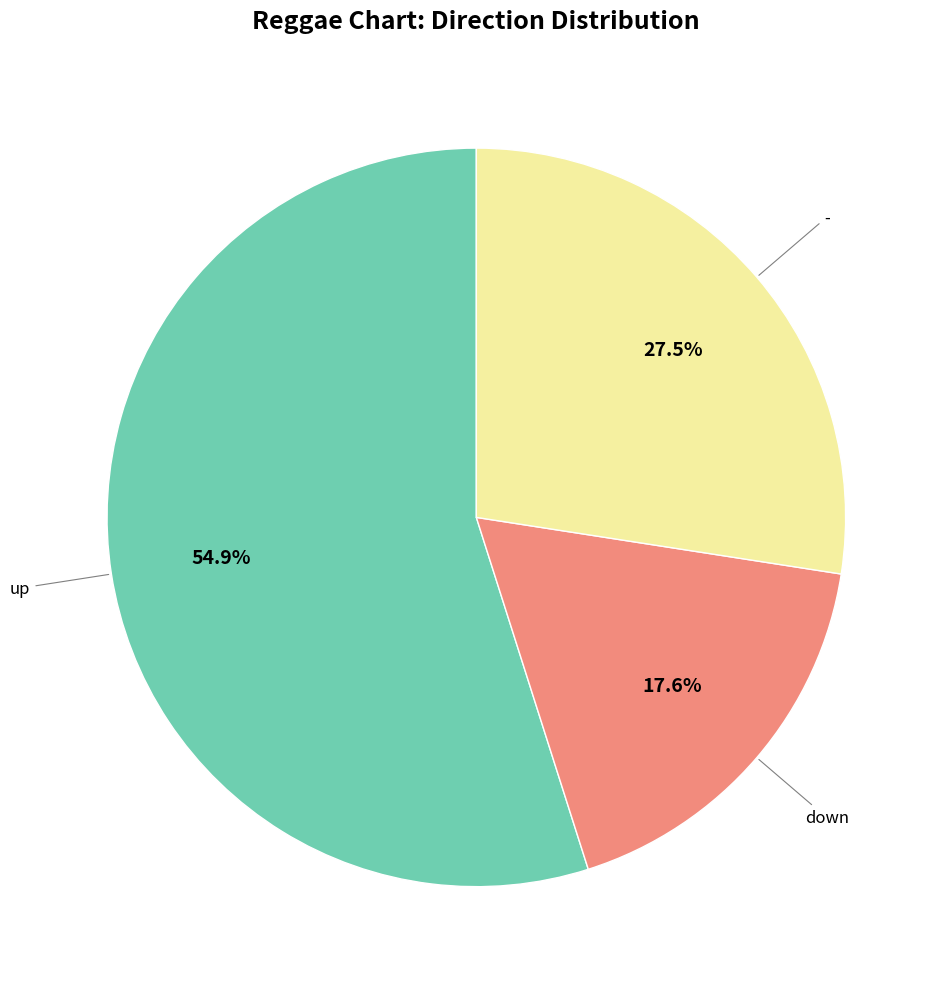

Does any single category account for the majority?

Yes